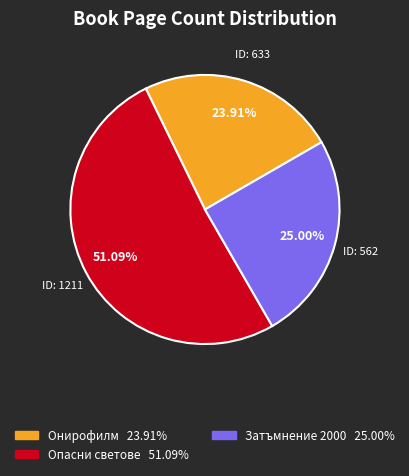

Does any single category account for the majority?

Yes